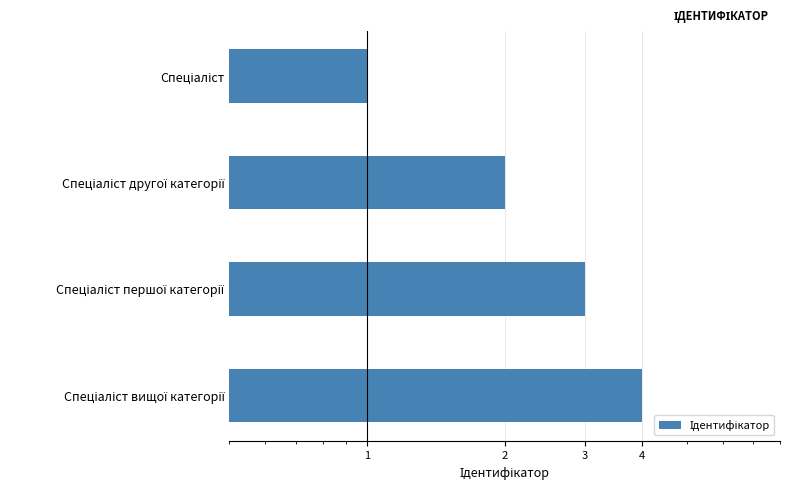

How many distinct data groups are displayed?

1